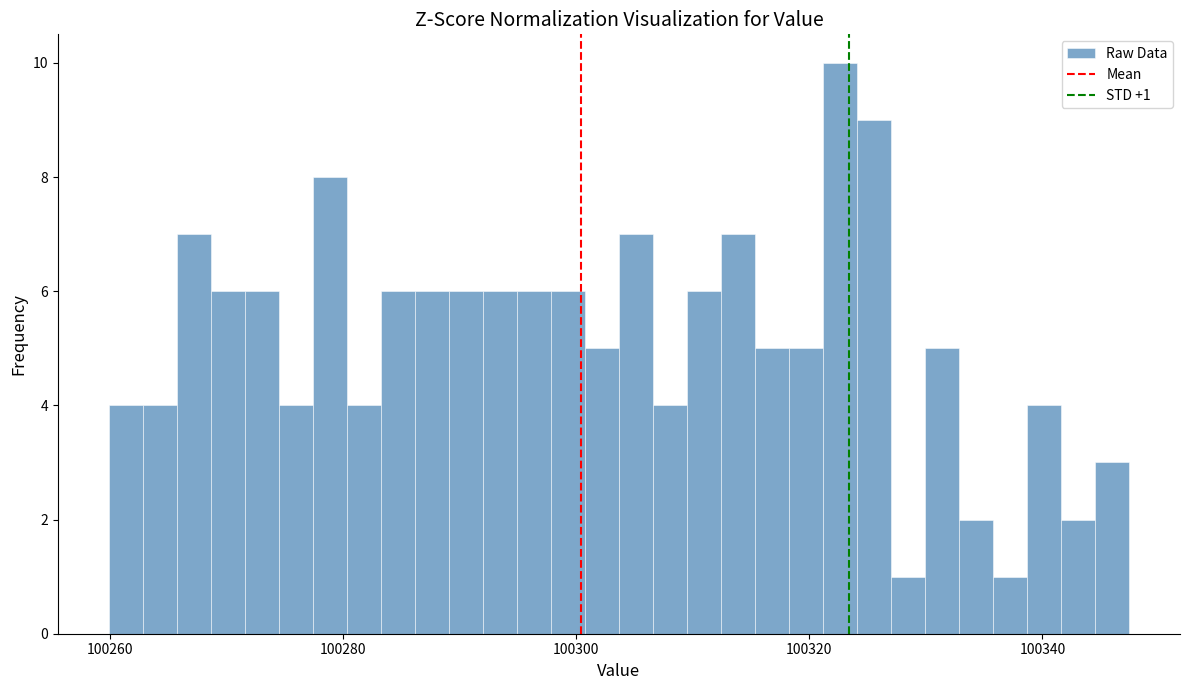

Read against the x-axis, roughly where is the centre of the tallest bar?

100322